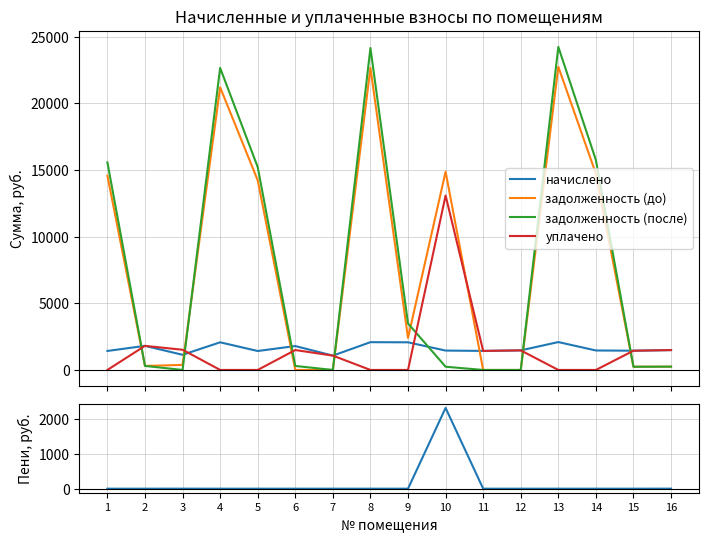

At how many categories does at least one series exceed 15338?

5